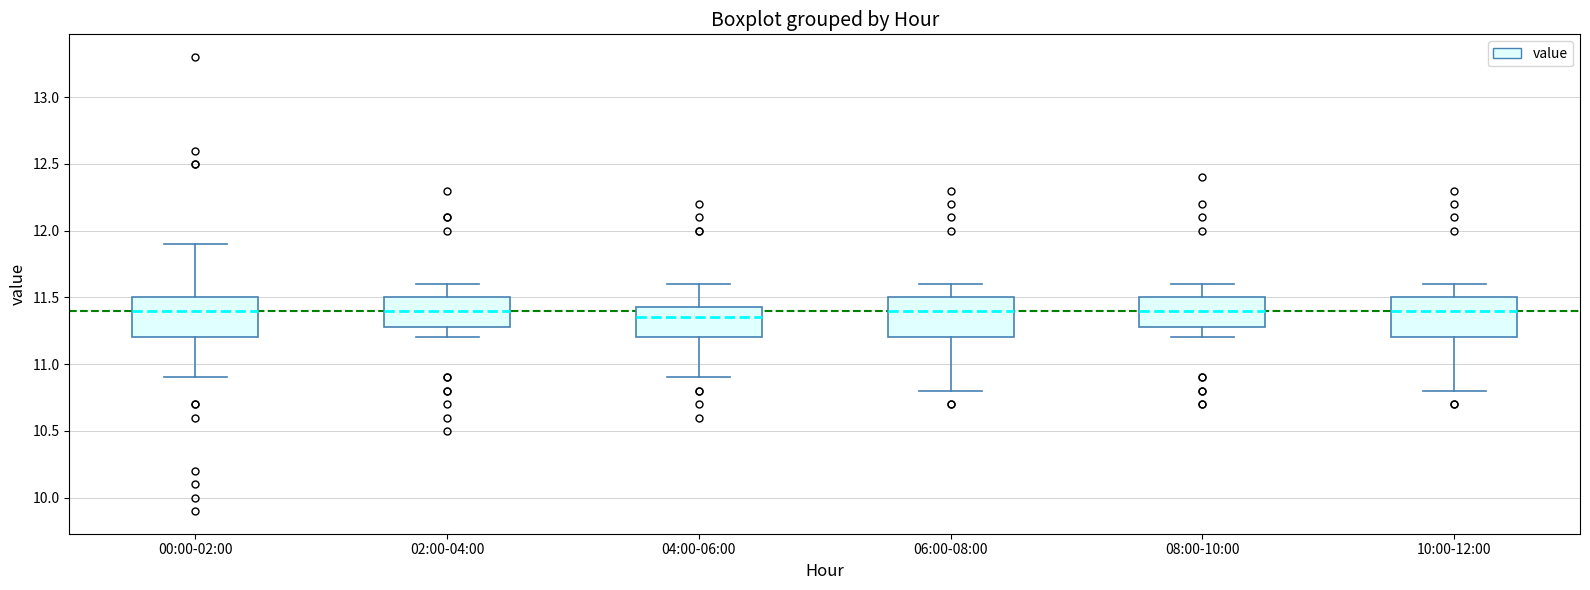

Where is the upper edge of the box for 00:00-02:00 on the y-axis? The values are not printed on the chart, so give them approximately, as read against the axis.

11.50